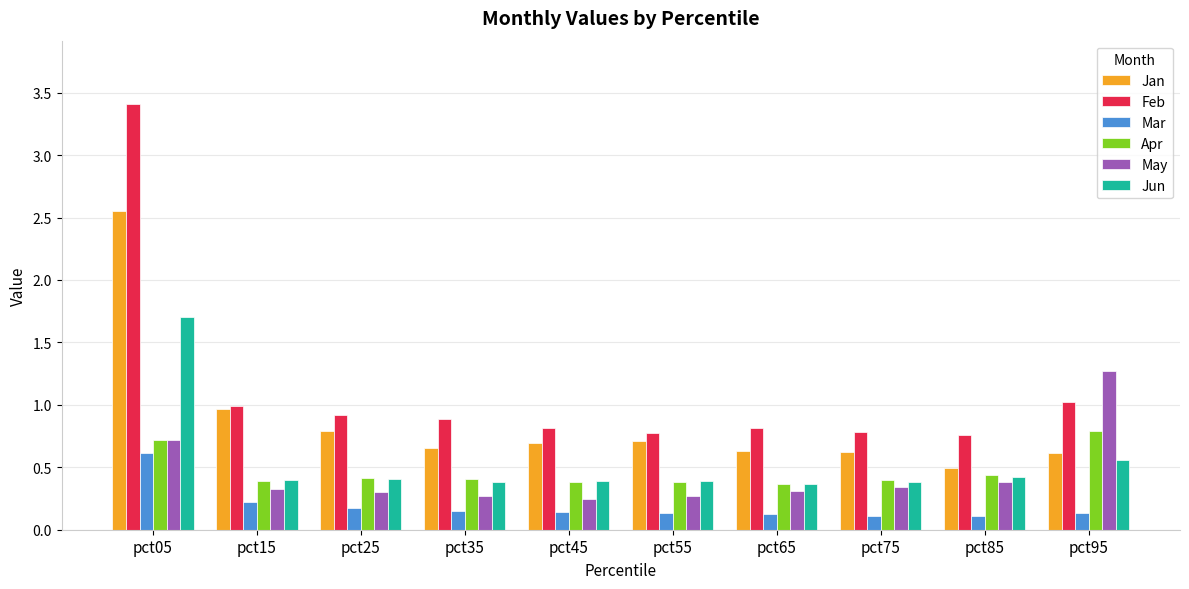

Is the value of Feb at pct65 greater than the value of Apr at pct75?

Yes